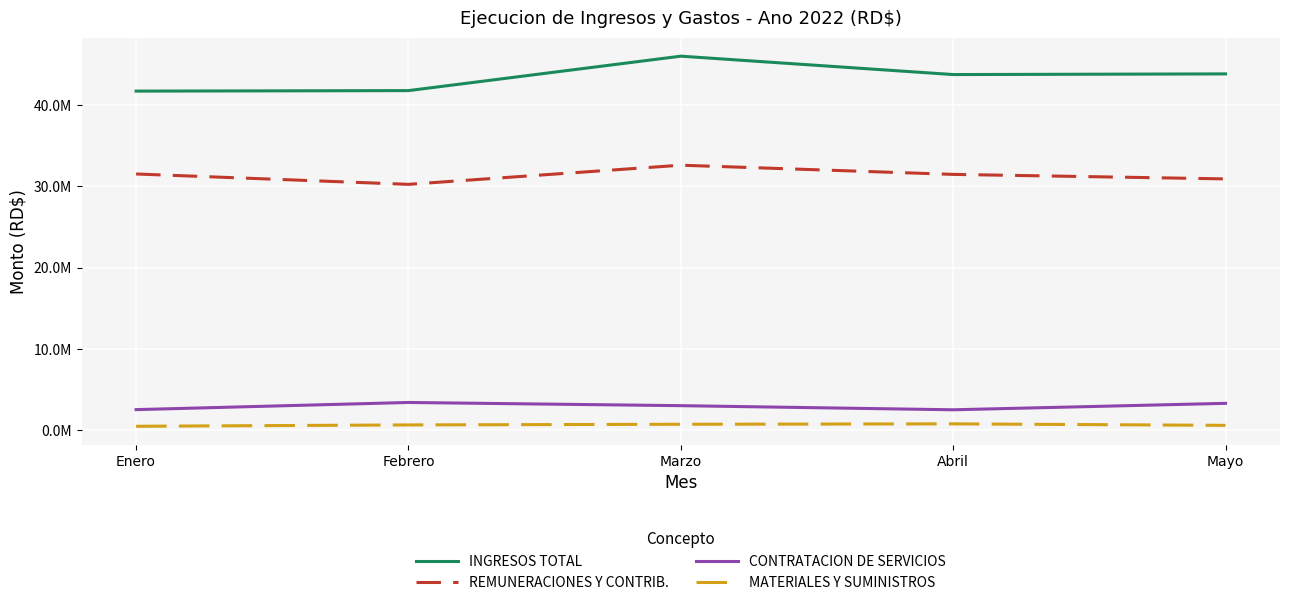

What is the difference between the REMUNERACIONES Y CONTRIB. values at Enero and Febrero?

1274499.6